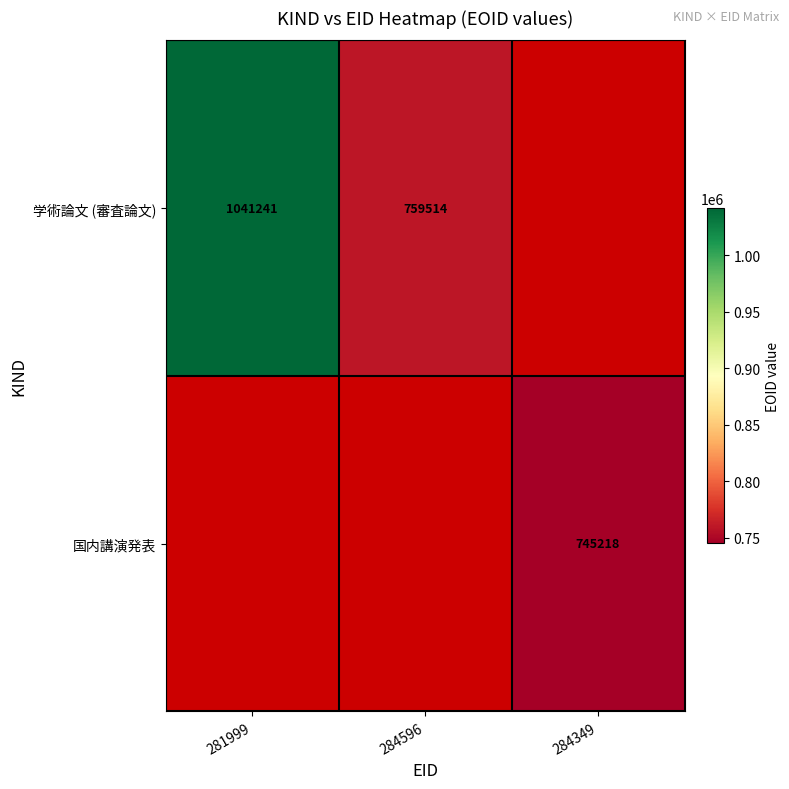

The 学術論文 (審査論文) series shows 1631098 at 281999. True or false?

False